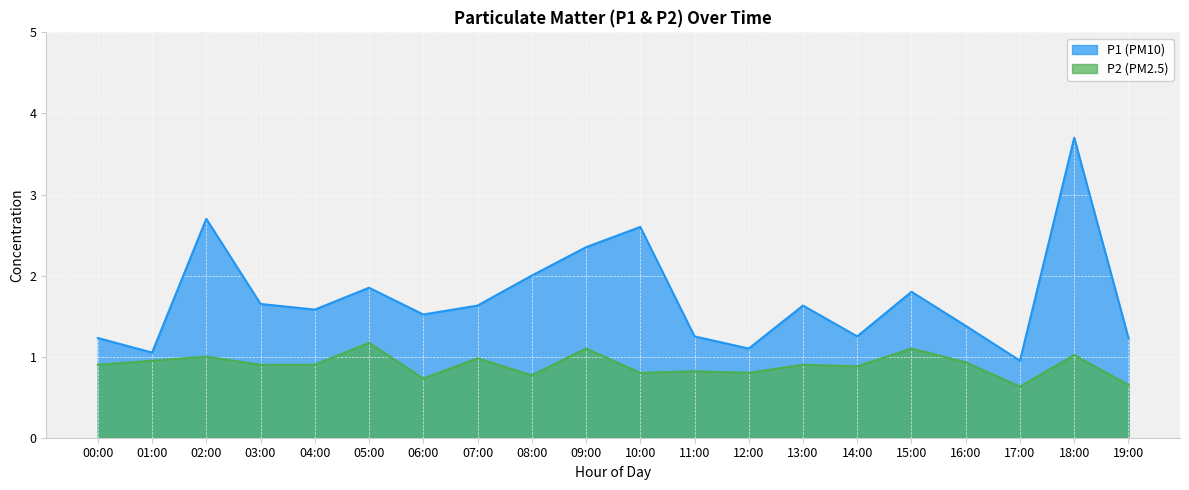

Reading left to right, transcribe all the data shown in this chart.

P1: 00:00=1.2	01:00=1.1	02:00=2.7	03:00=1.6	04:00=1.6	05:00=1.9	06:00=1.5	07:00=1.6	08:00=2.0	09:00=2.4	10:00=2.6	11:00=1.2	12:00=1.1	13:00=1.6	14:00=1.2	15:00=1.8	16:00=1.4	17:00=0.9	18:00=3.7	19:00=1.2
P2: 00:00=0.9	01:00=0.9	02:00=1.0	03:00=0.9	04:00=0.9	05:00=1.2	06:00=0.7	07:00=1.0	08:00=0.8	09:00=1.1	10:00=0.8	11:00=0.8	12:00=0.8	13:00=0.9	14:00=0.9	15:00=1.1	16:00=0.9	17:00=0.6	18:00=1.0	19:00=0.7